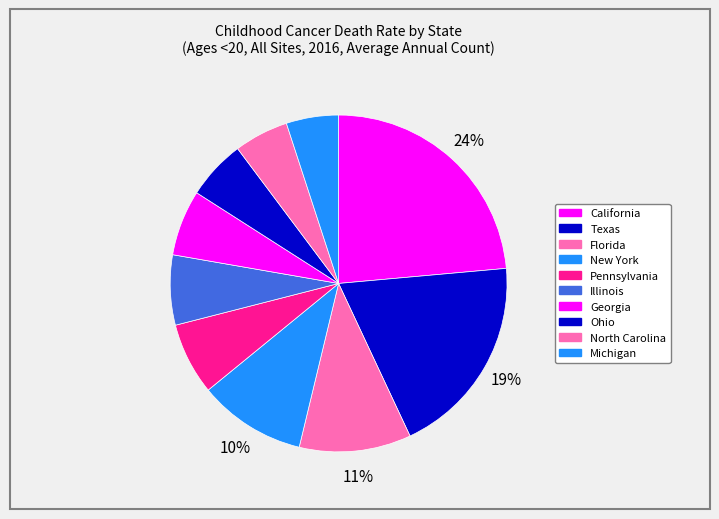

How many slices are in this pie chart?

10